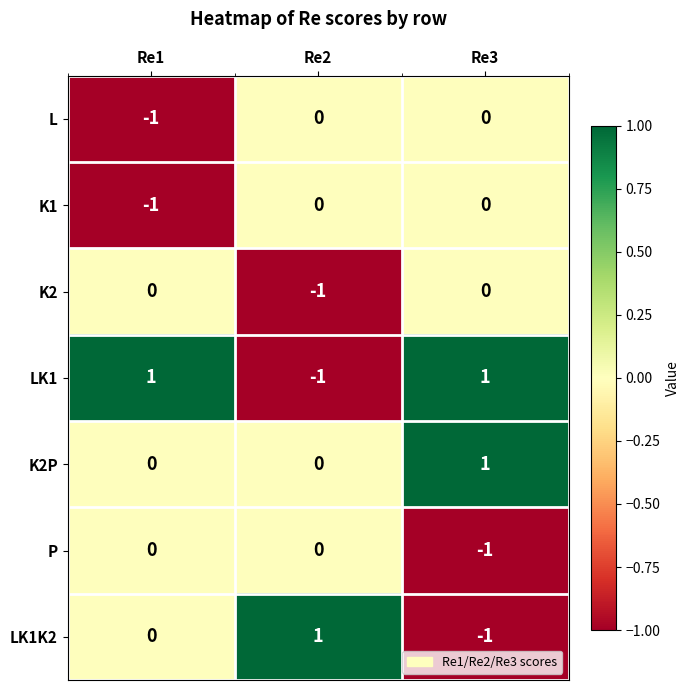

Is it true that P equals -1 at Re3?

True